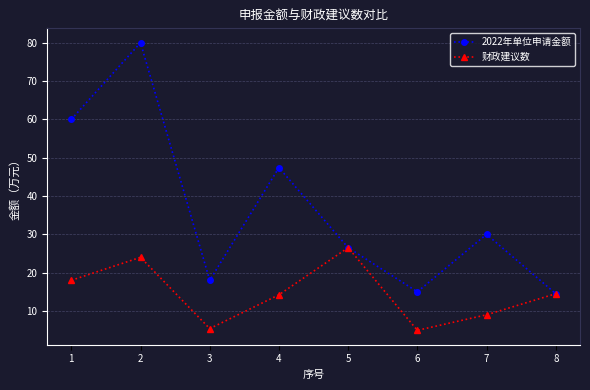

Which series has the largest total across all categories?

2022年单位申请金额